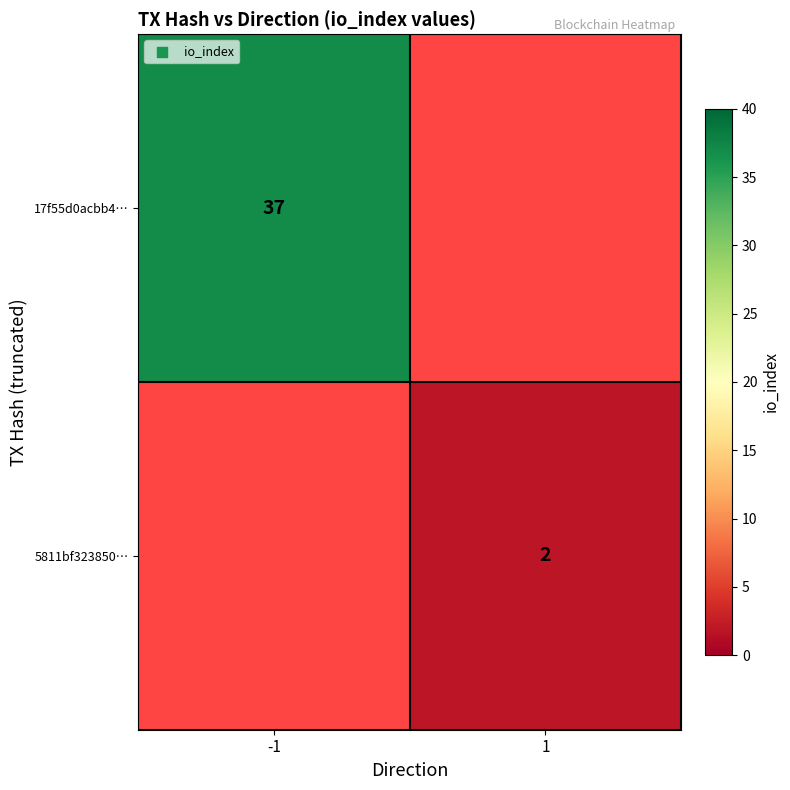

At how many categories does at least one series exceed 23?

1